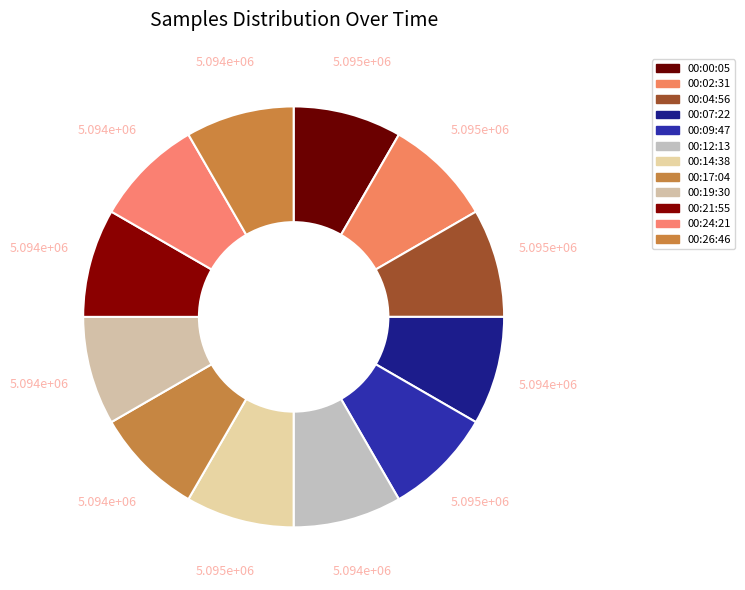

Rank the categories by value from highest to lowest.

00:04:56, 00:02:31, 00:00:05, 00:09:47, 00:14:38, 00:19:30, 00:12:13, 00:07:22, 00:21:55, 00:17:04, 00:26:46, 00:24:21